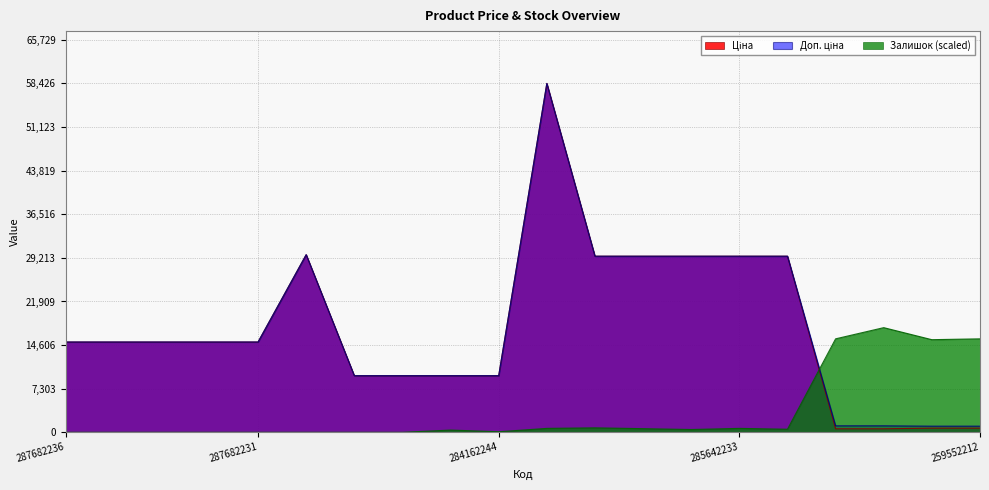

Is the value of Залишок at 285642236 greater than the value of Доп. ціна at 259552213?

No